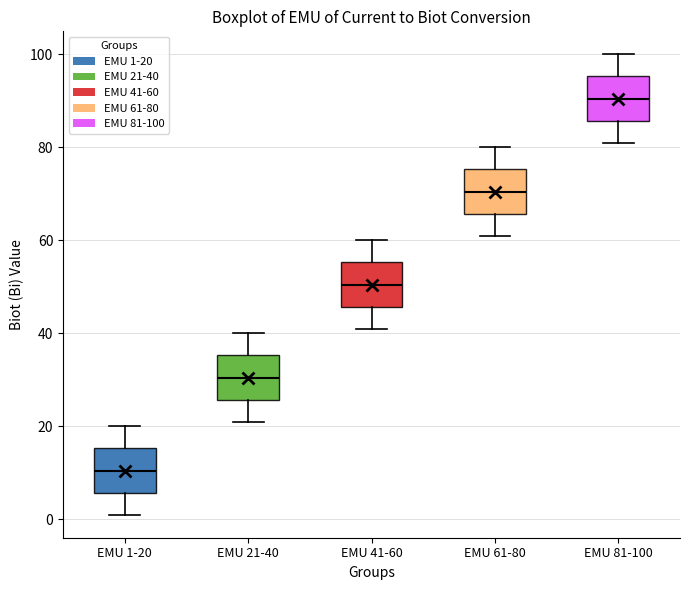

Where does the lower whisker of the box for EMU 81-100 end on the y-axis? The values are not printed on the chart, so give them approximately, as read against the axis.

82